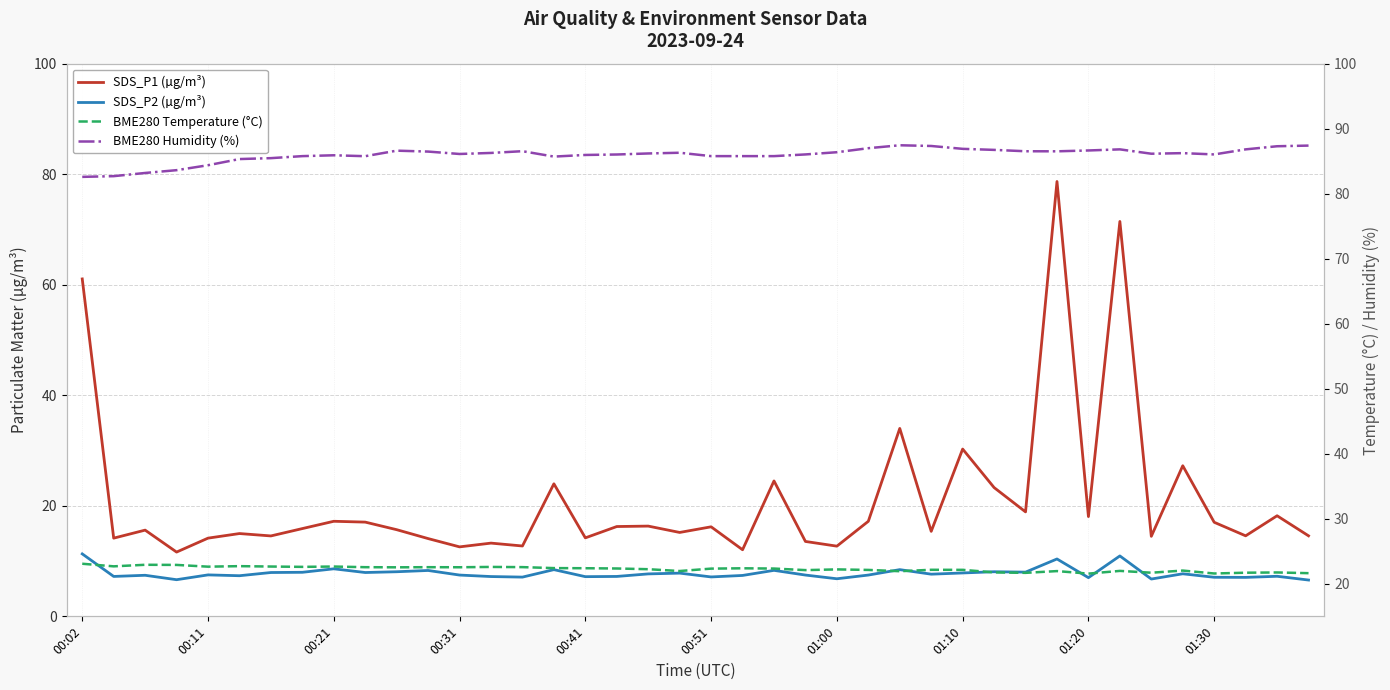

What is the value of the SDS_P1 (µg/m³) point at the 39th from the left?

18.2